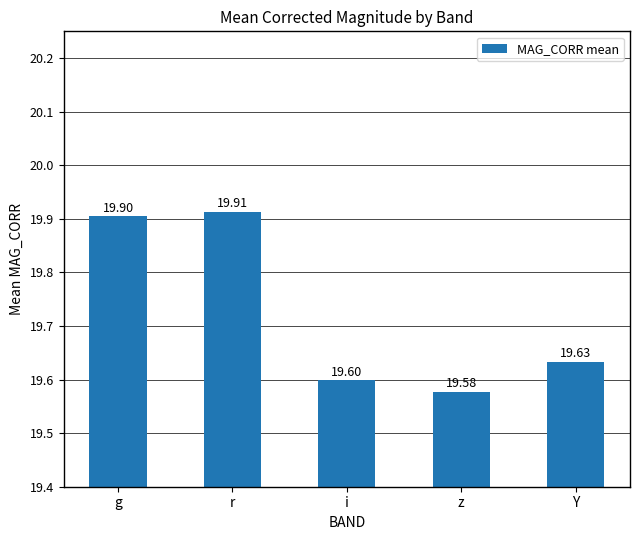

Is it true that the value at i is 19.6?

True